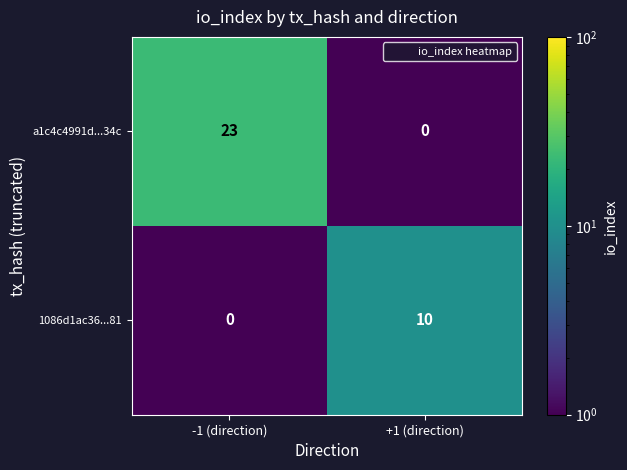

Which series changed the most between -1 (direction) and +1 (direction)?

a1c4c4991d...34c